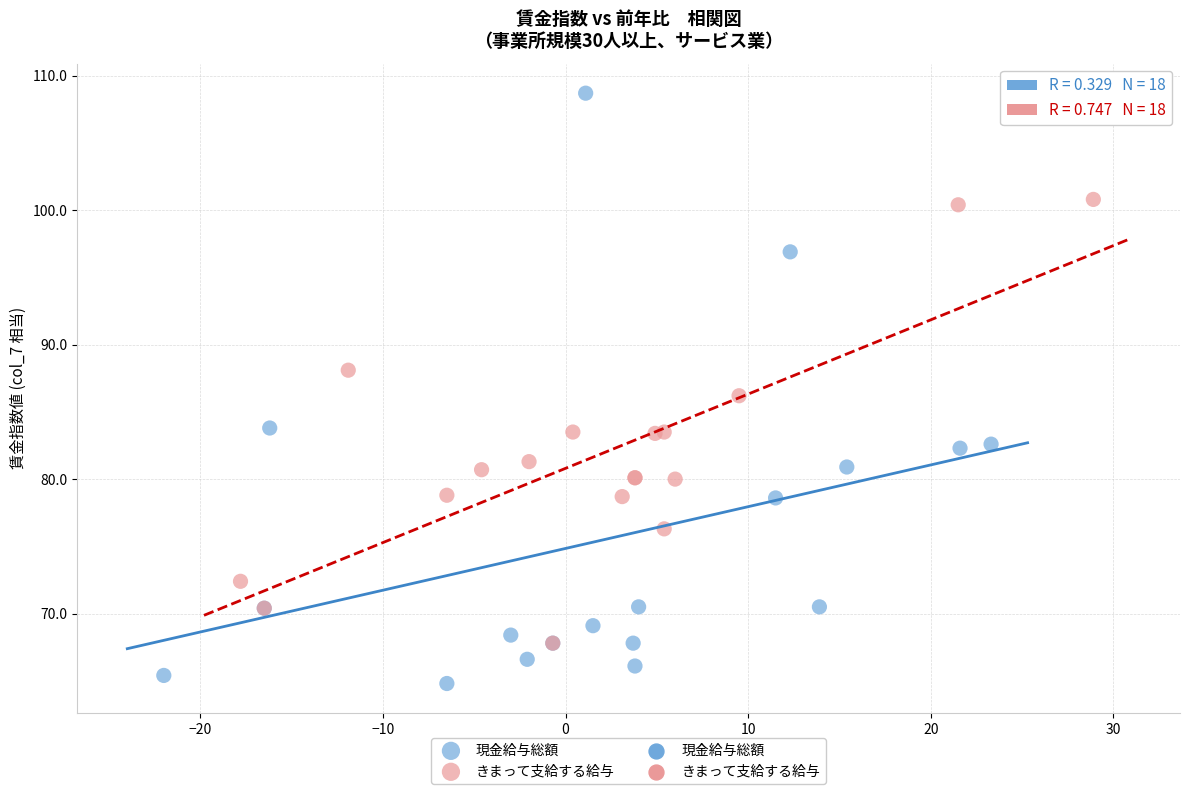

Which series has the widest spread of Y values?

現金給与総額